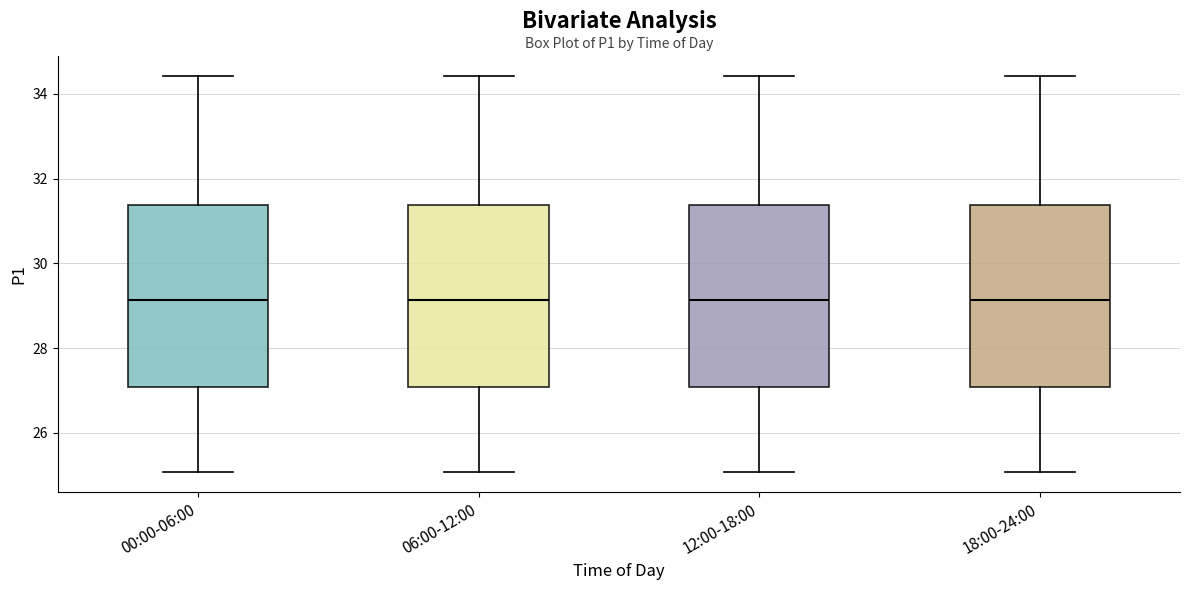

Reading left to right, read every box against the y-axis: the position of its median line, the range the box covers, and the ends of its whiskers. The values are not printed on the chart, so give them approximately, as read against the axis.

00:00-06:00: median 29.2, box 27.0 to 31.4, whiskers 25.0 to 34.4
06:00-12:00: median 29.2, box 27.0 to 31.4, whiskers 25.0 to 34.4
12:00-18:00: median 29.2, box 27.0 to 31.4, whiskers 25.0 to 34.4
18:00-24:00: median 29.2, box 27.0 to 31.4, whiskers 25.0 to 34.4